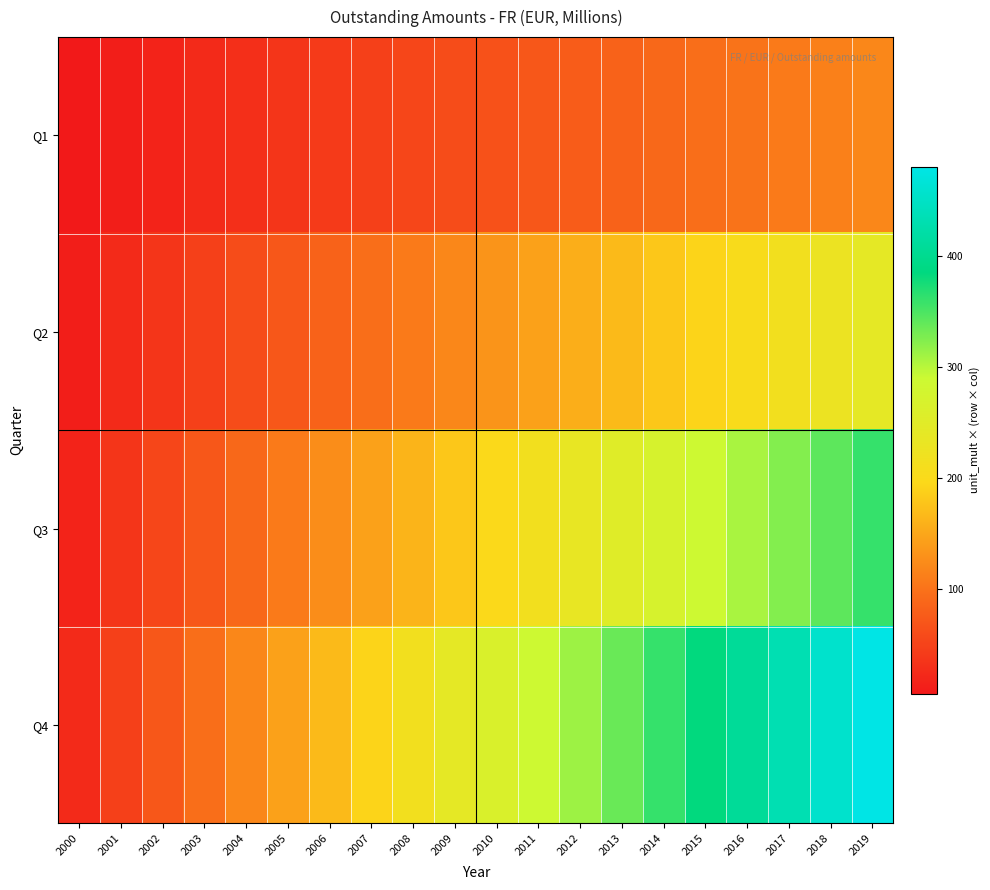

Reading left to right, transcribe all the data shown in this chart.

Q1: 2000=6	2001=12	2002=18	2003=24	2004=30	2005=36	2006=42	2007=48	2008=54	2009=60	2010=66	2011=72	2012=78	2013=84	2014=90	2015=96	2016=102	2017=108	2018=114	2019=120
Q2: 2000=12	2001=24	2002=36	2003=48	2004=60	2005=72	2006=84	2007=96	2008=108	2009=120	2010=132	2011=144	2012=156	2013=168	2014=180	2015=192	2016=204	2017=216	2018=228	2019=240
Q3: 2000=18	2001=36	2002=54	2003=72	2004=90	2005=108	2006=126	2007=144	2008=162	2009=180	2010=198	2011=216	2012=234	2013=252	2014=270	2015=288	2016=306	2017=324	2018=342	2019=360
Q4: 2000=24	2001=48	2002=72	2003=96	2004=120	2005=144	2006=168	2007=192	2008=216	2009=240	2010=264	2011=288	2012=312	2013=336	2014=360	2015=384	2016=408	2017=432	2018=456	2019=480